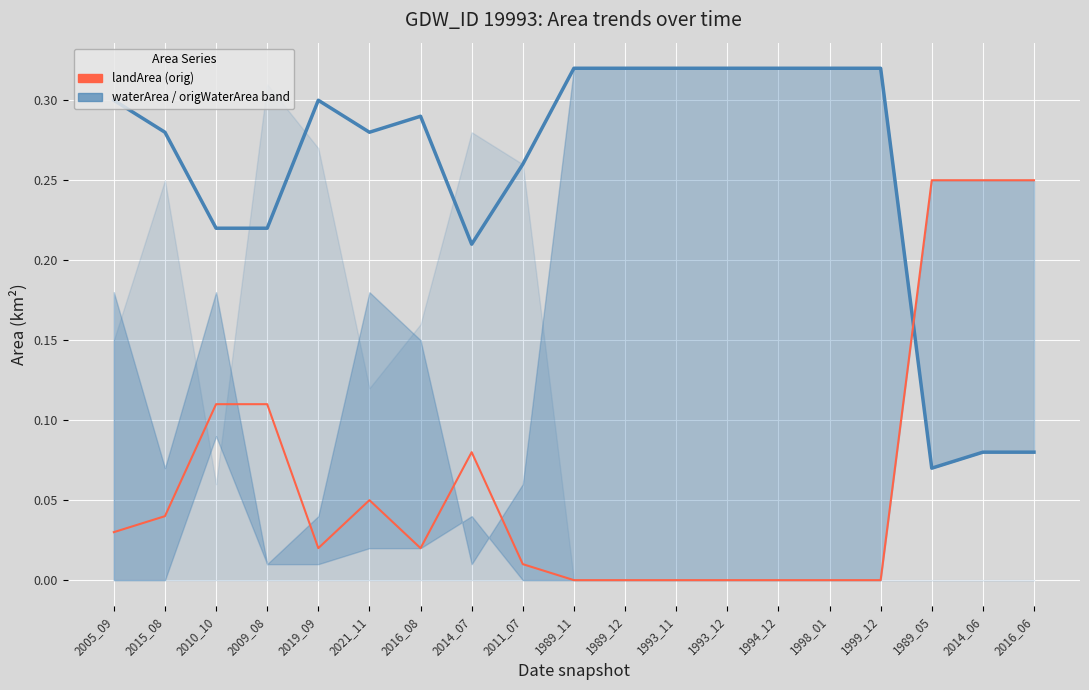

List the labels in order of waterArea value, smallest first.

1989_05, 2014_06, 2016_06, 2014_07, 2010_10, 2009_08, 2011_07, 2015_08, 2021_11, 2016_08, 2005_09, 2019_09, 1989_11, 1989_12, 1993_11, 1993_12, 1994_12, 1998_01, 1999_12